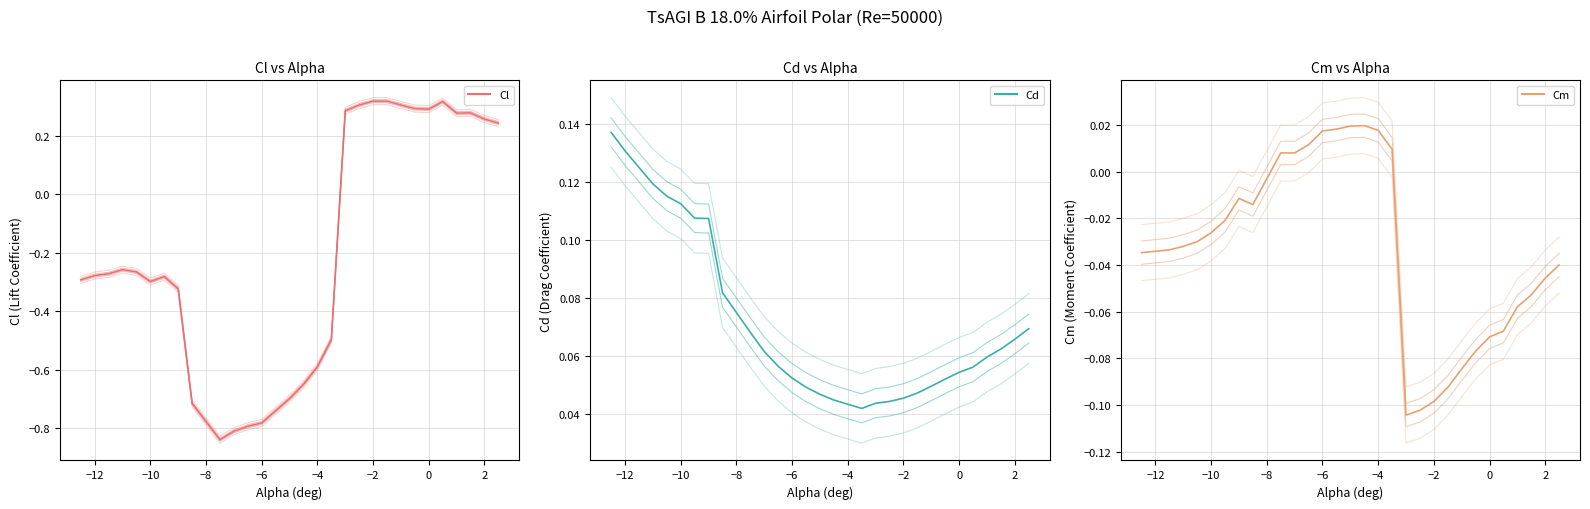

True or false: Cm has a value of -0.0 at −8.

True